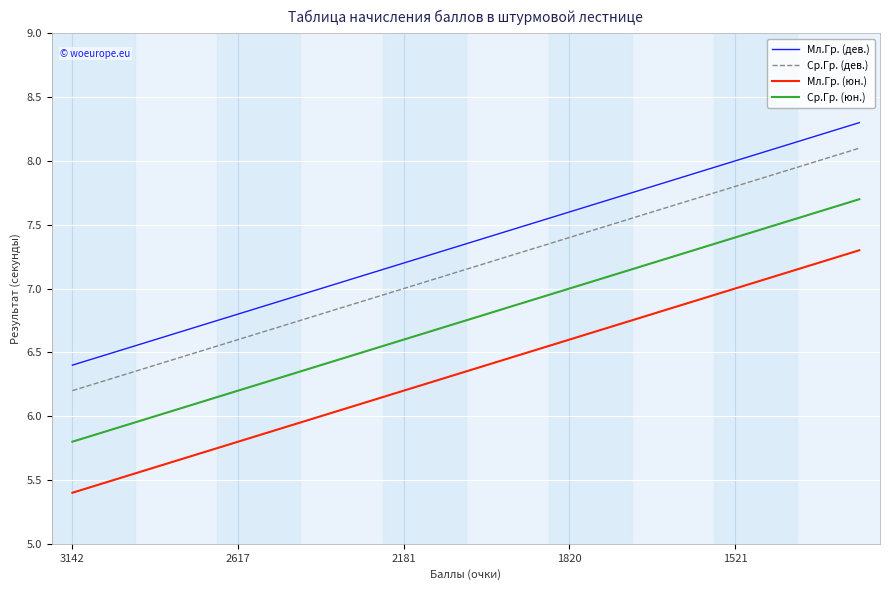

List the series in order of their peak value, highest first.

Мл.Гр. (дев.), Ср.Гр. (дев.), Ср.Гр. (юн.), Мл.Гр. (юн.)